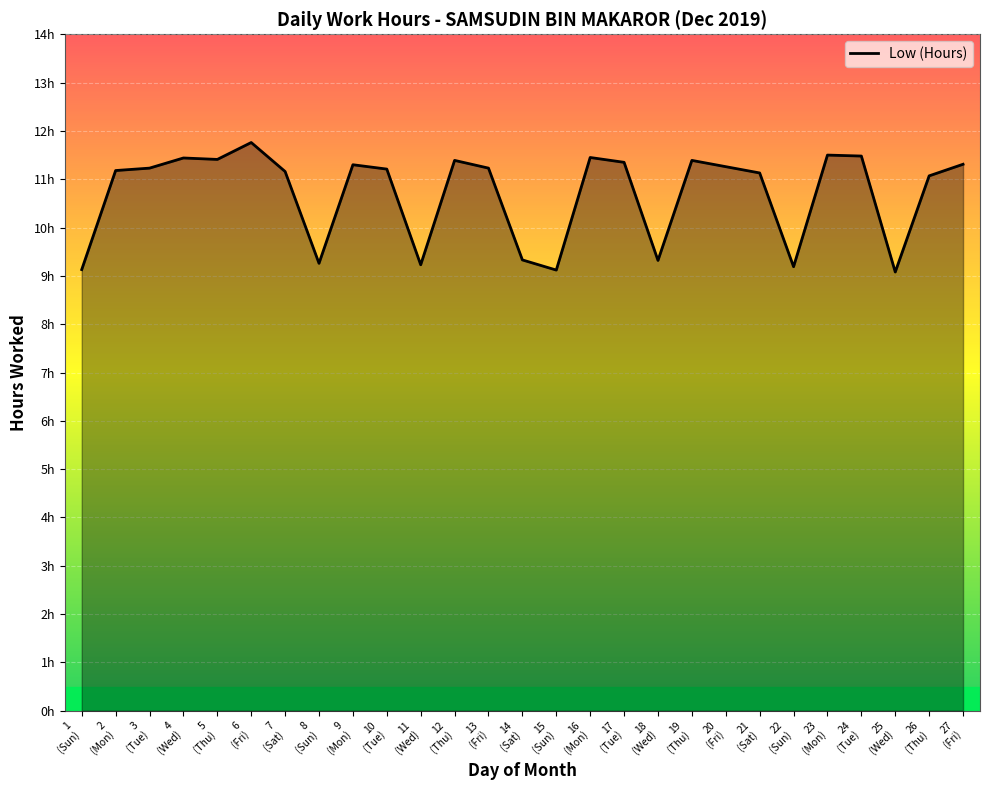

What is the change in value from 3
(Tue) to 27
(Fri)?

+0.1